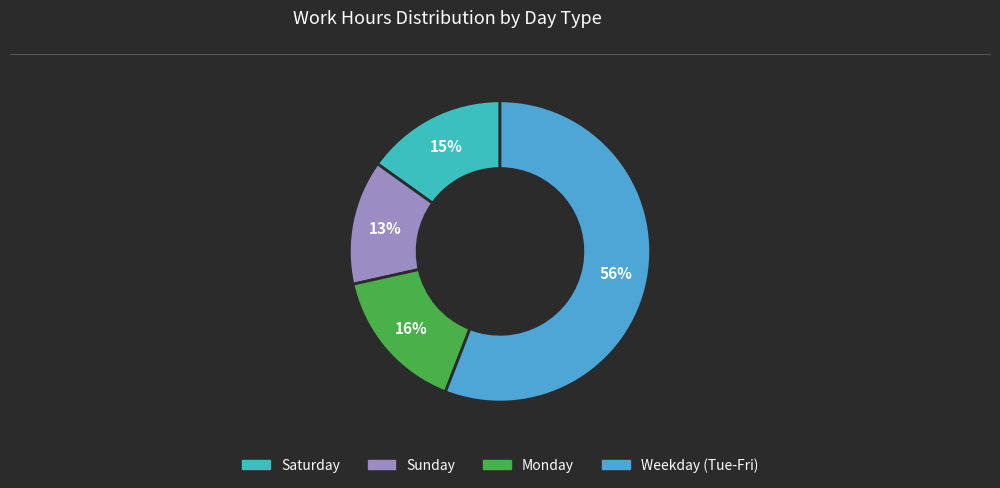

To the nearest percent, what is the difference between the largest and smallest slice percentages?

43%